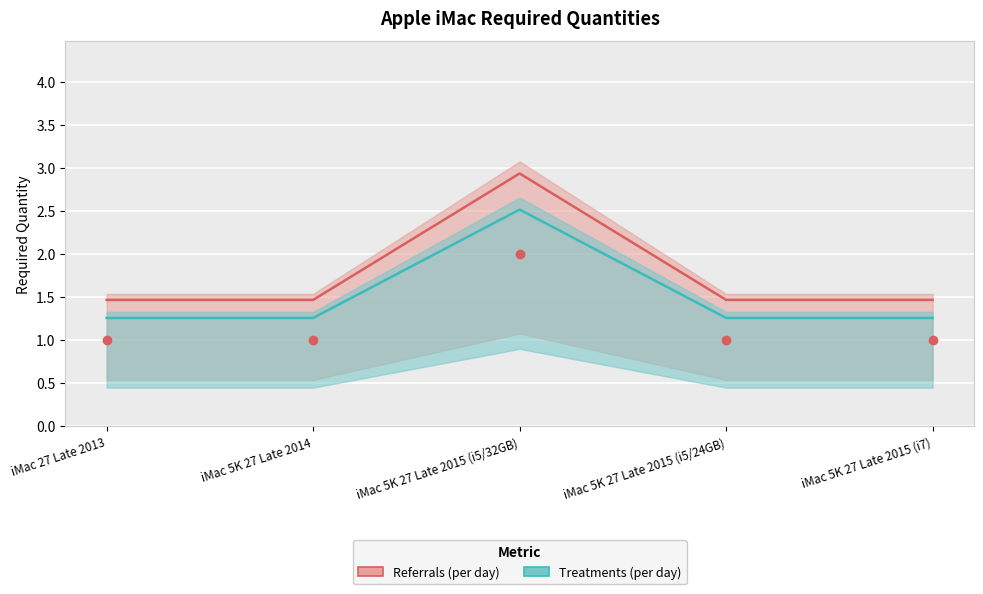

Approximately how many times larger is the value at iMac 27 Late 2013 compared to iMac 5K 27 Late 2014?

1.0